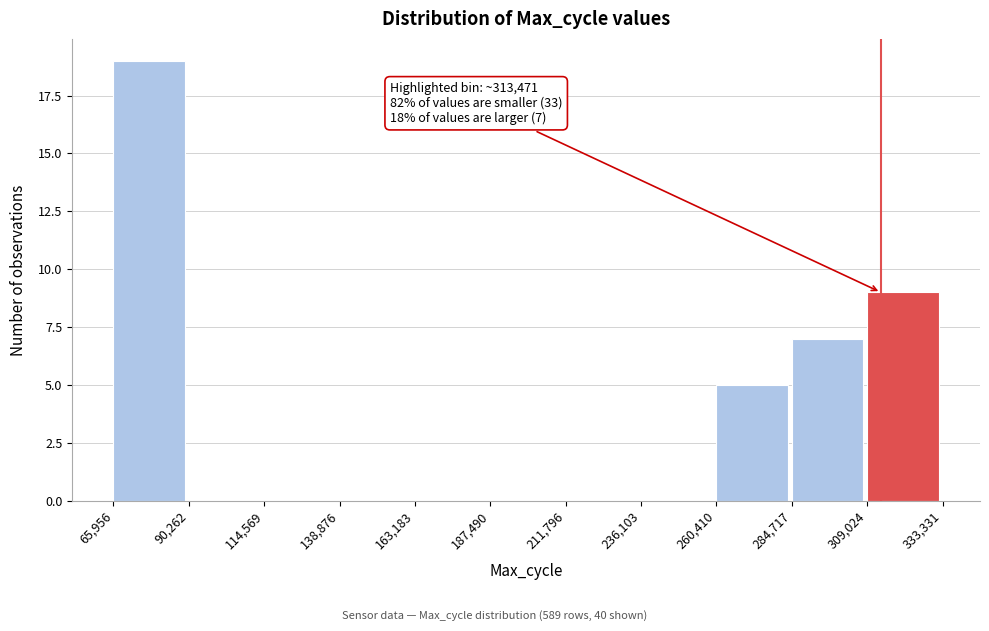

Which range on the x-axis has the tallest bar?

65,956 to 90,262